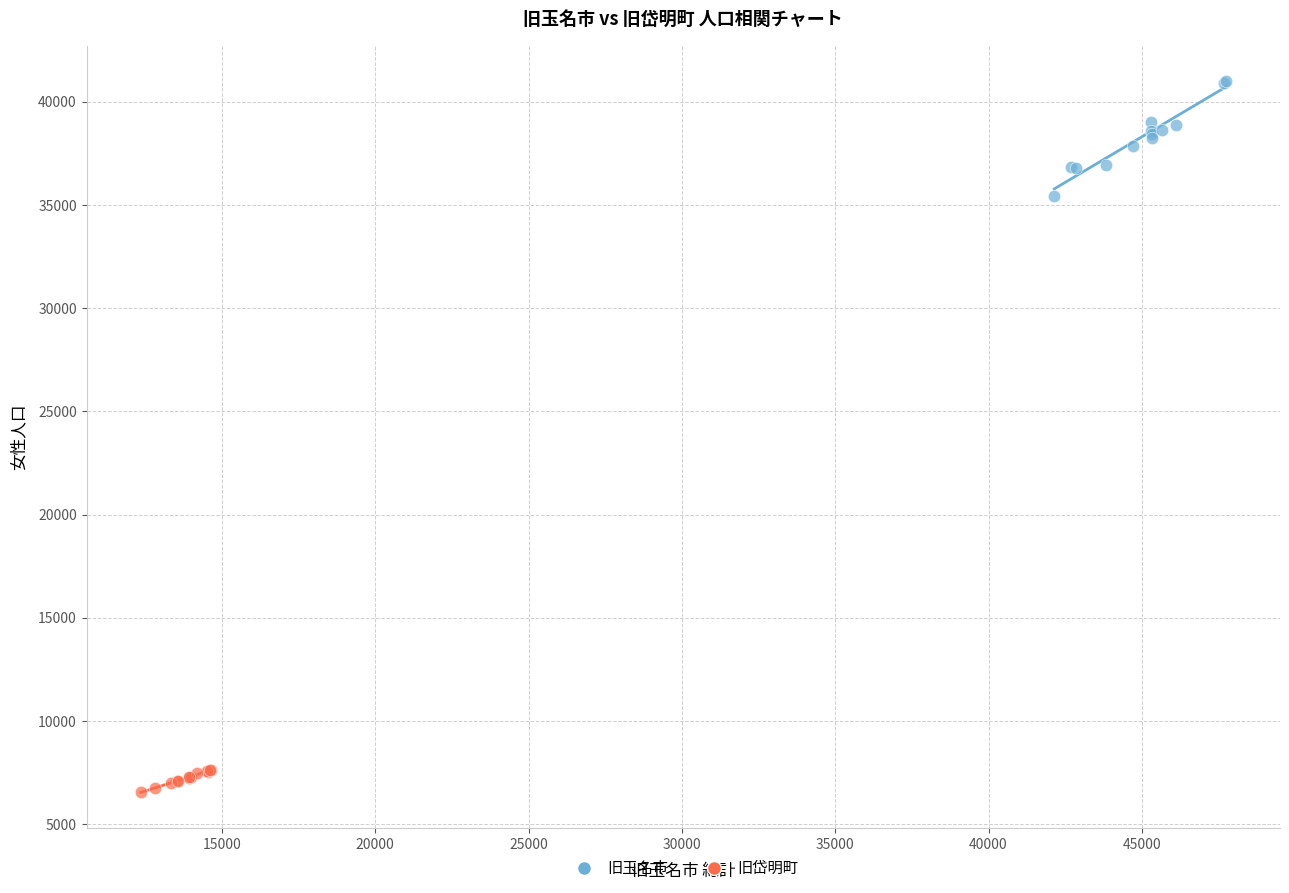

Which series contains the highest Y value?

旧玉名市